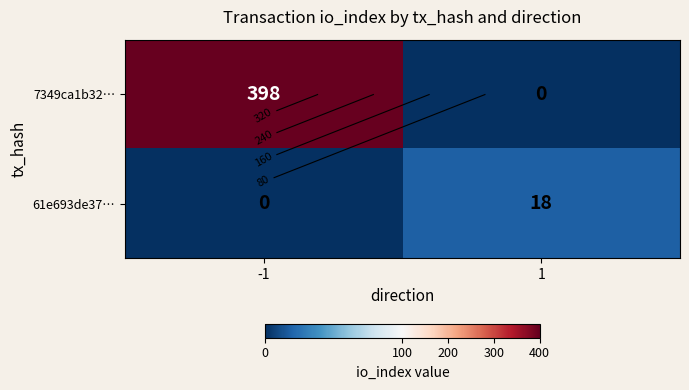

At which category does the chart reach its minimum across all series?

1